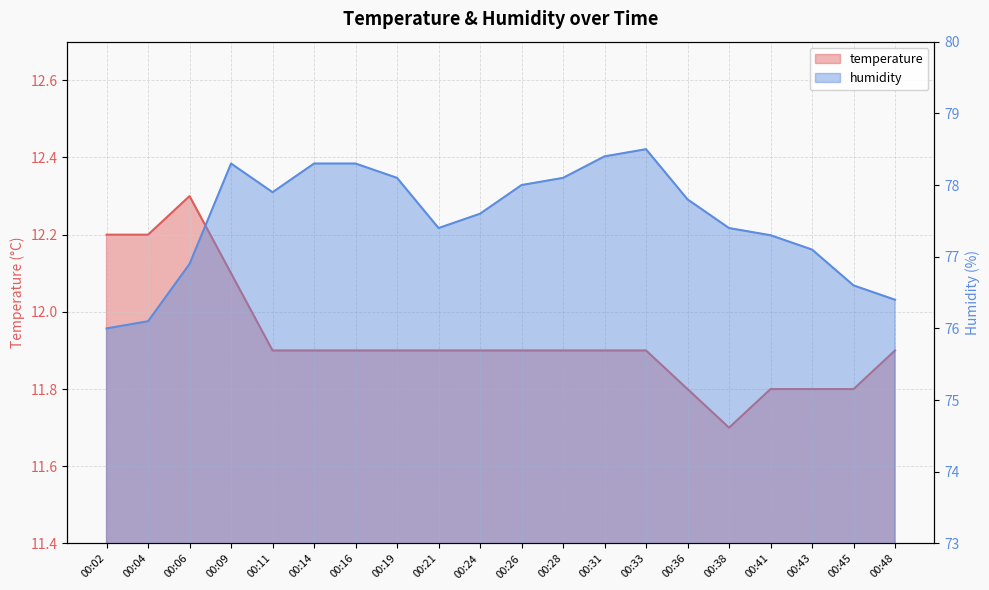

Reading left to right, list all the values displayed in this chart.

temperature: 12.2	12.2	12.3	12.1	11.9	11.9	11.9	11.9	11.9	11.9	11.9	11.9	11.9	11.9	11.8	11.7	11.8	11.8	11.8	11.9
humidity: 76.0	76.1	76.9	78.3	77.9	78.3	78.3	78.1	77.4	77.6	78.0	78.1	78.4	78.5	77.8	77.4	77.3	77.1	76.6	76.4